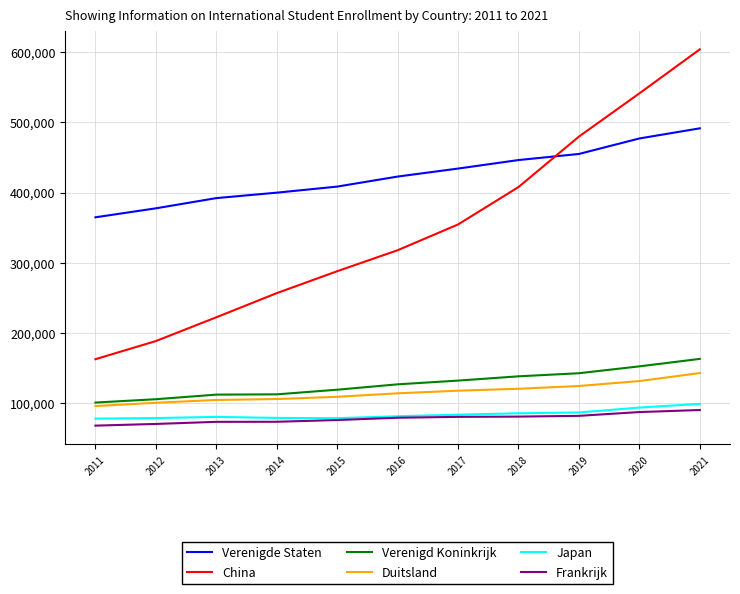

What is the total value across all series at 2014?

1025181